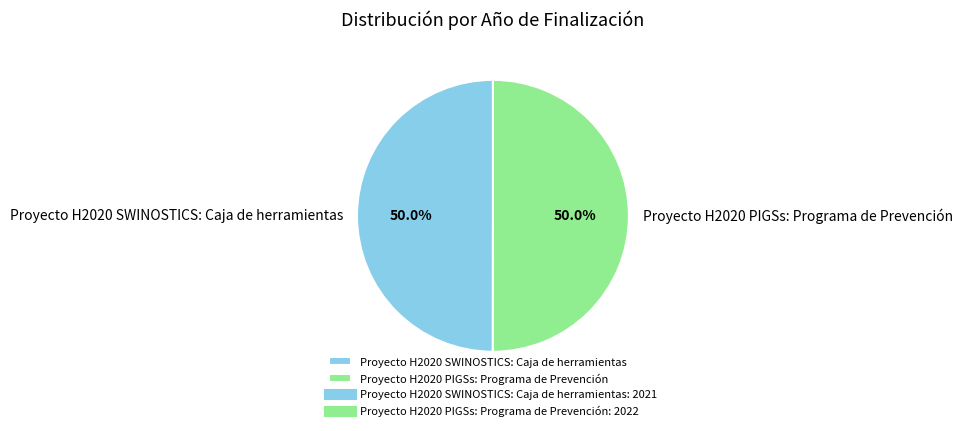

To the nearest percent, what is the average slice percentage?

50%